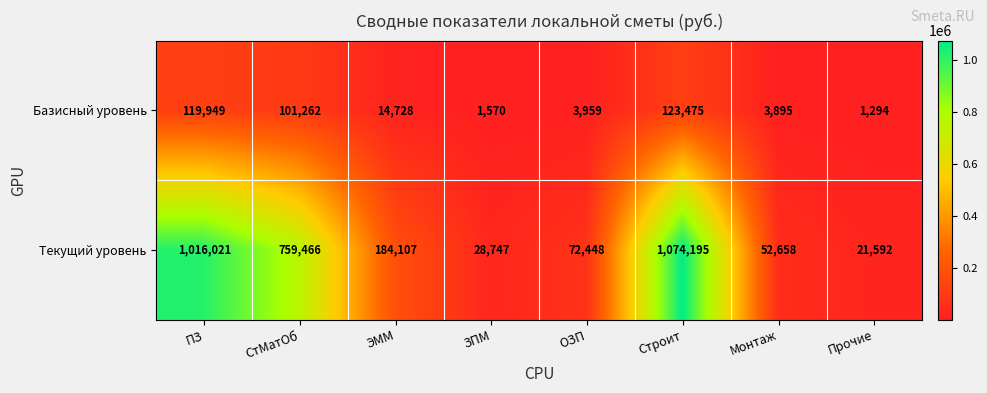

The Текущий уровень series shows 39002 at ЗПМ. True or false?

False